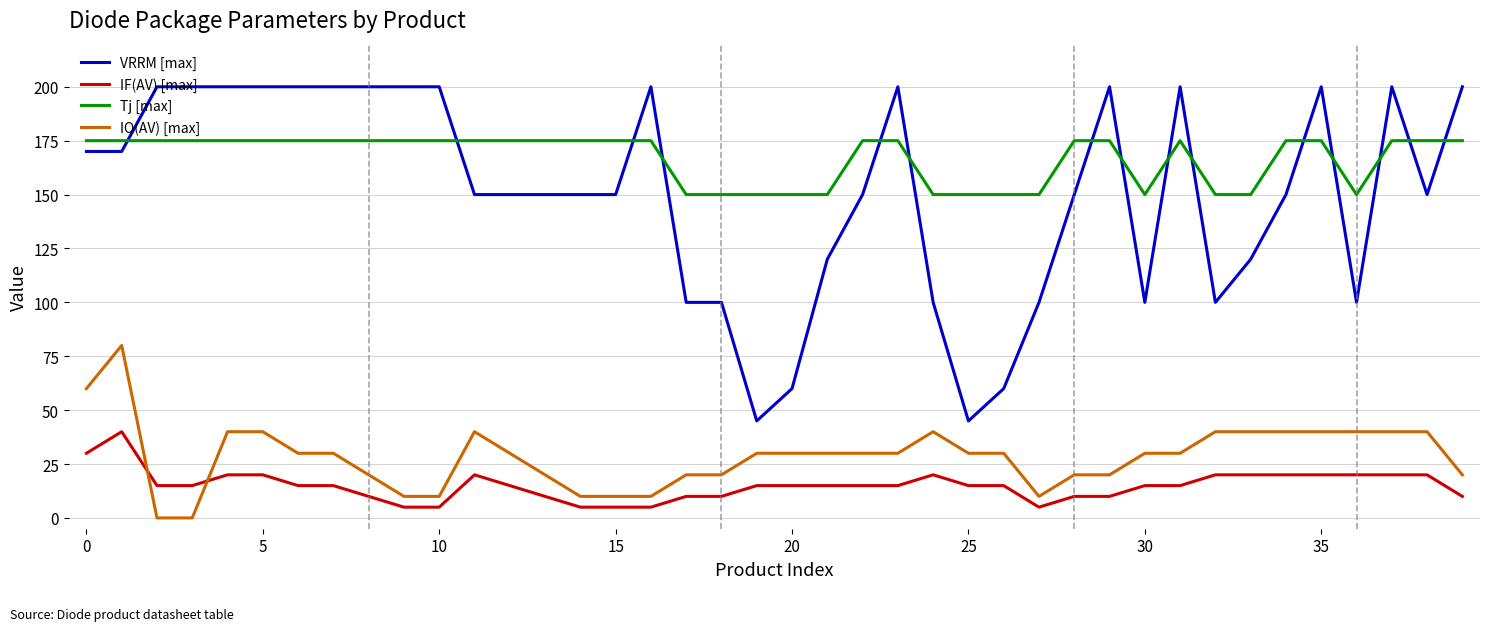

Does the chart have visible grid lines?

Yes